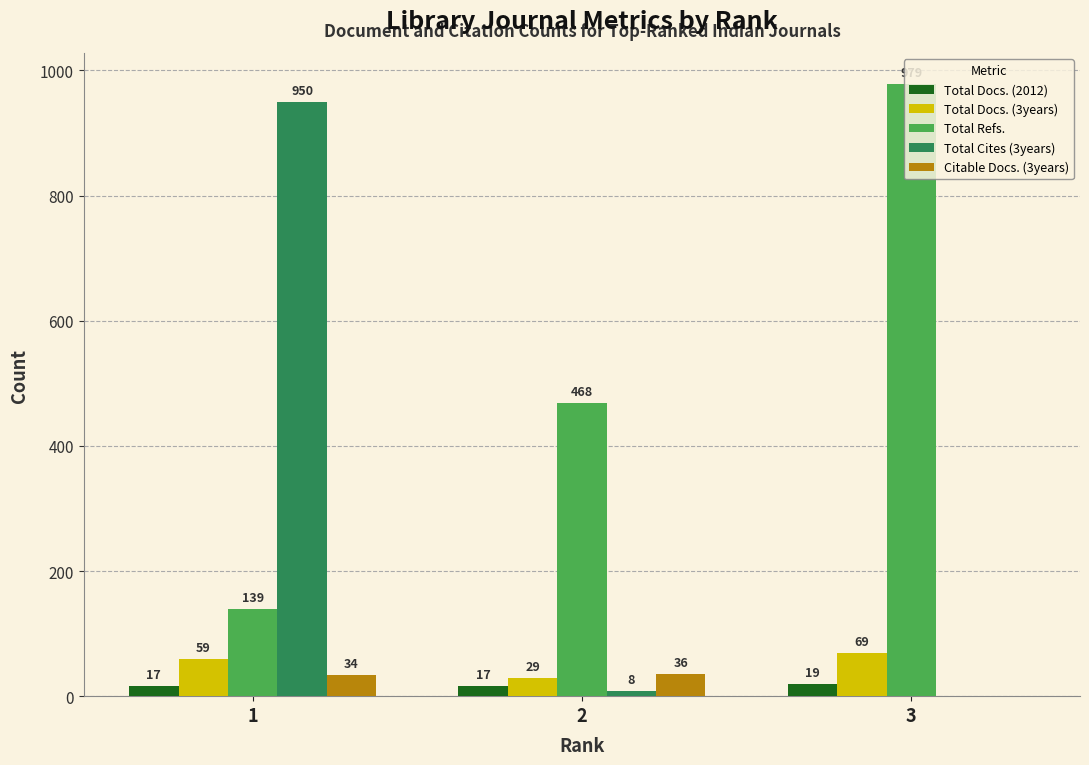

Reading left to right, list all the values displayed in this chart.

Total Docs. (2012): 17	17	19
Total Docs. (3years): 59	29	69
Total Refs.: 139	468	979
Total Cites (3years): 950	8	0
Citable Docs. (3years): 34	36	0